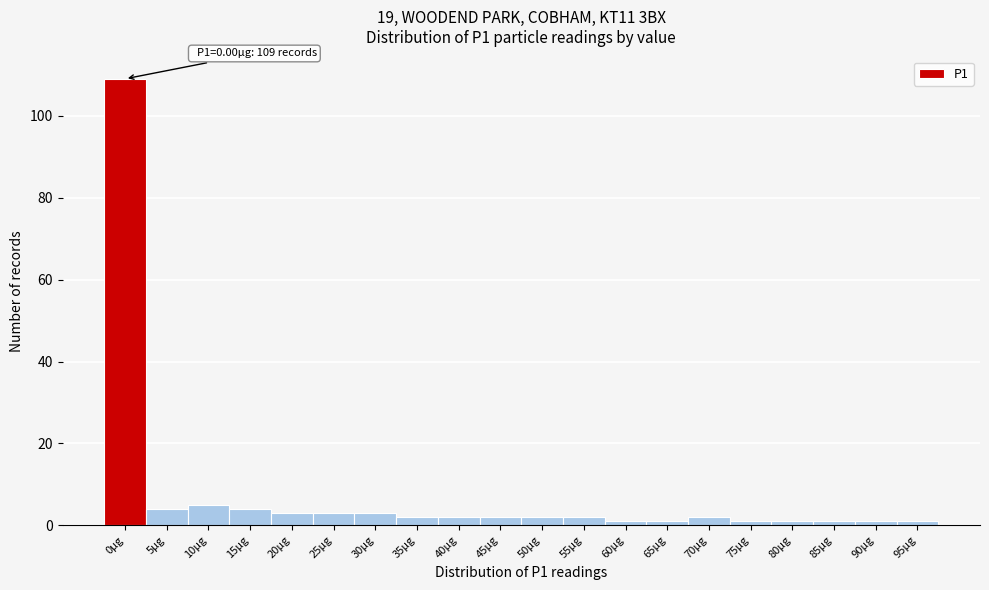

Reading left to right, list all the values displayed in this chart.

0µg=109	5µg=4	10µg=5	15µg=4	20µg=3	25µg=3	30µg=3	35µg=2	40µg=2	45µg=2	50µg=2	55µg=2	60µg=1	65µg=1	70µg=2	75µg=1	80µg=1	85µg=1	90µg=1	95µg=1